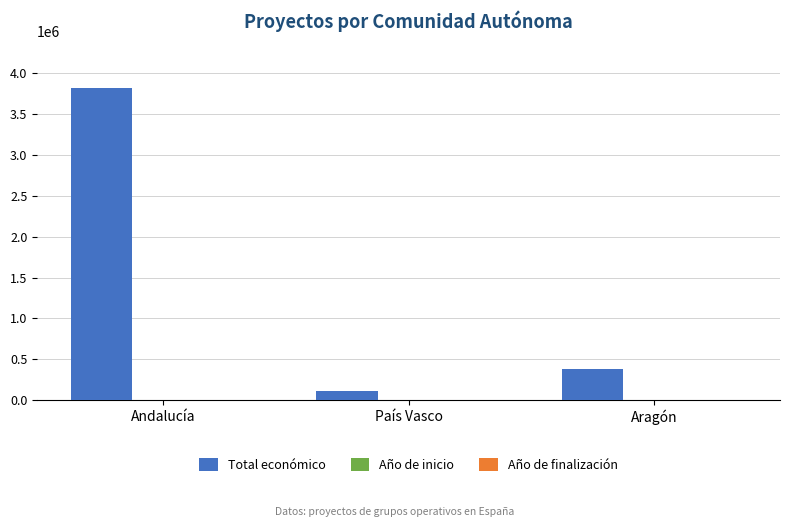

Which series changed the most between Andalucía and Aragón?

Total económico